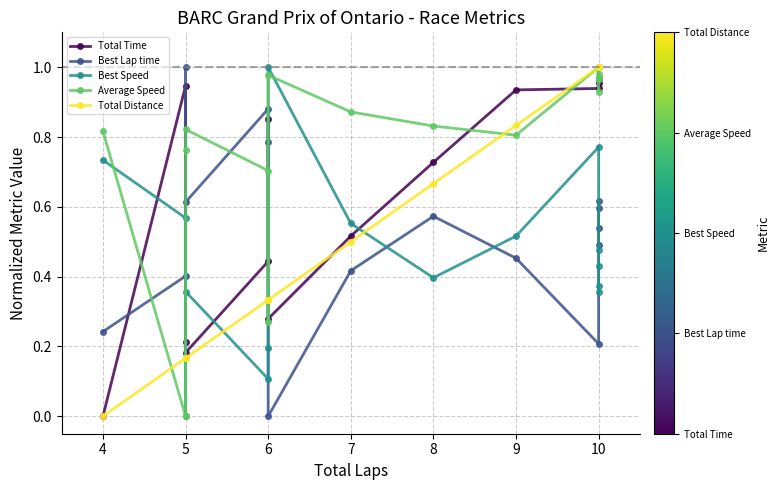

How many lines are shown in the chart?

5